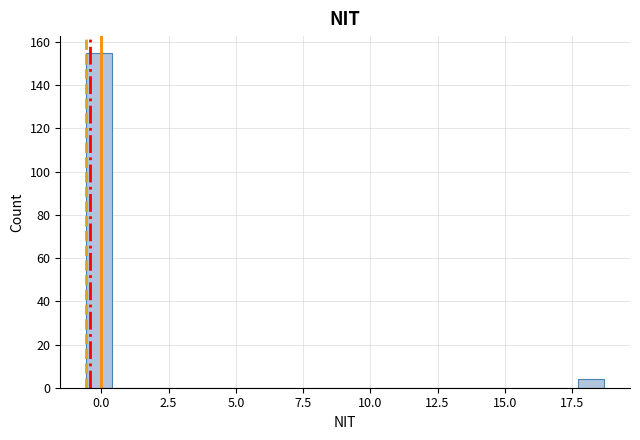

Read against the x-axis, roughly where is the centre of the tallest bar?

0.0